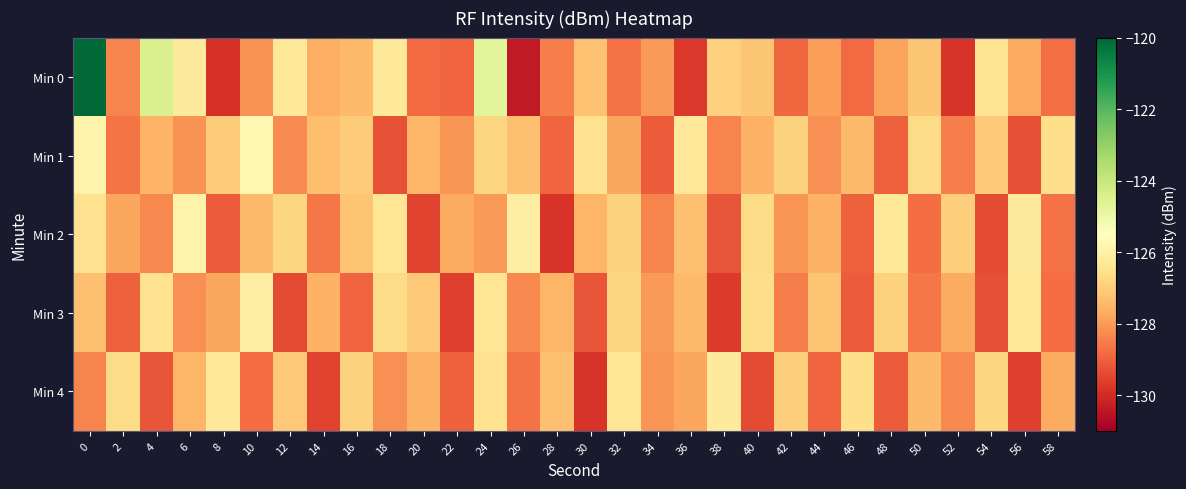

Rank the series by their maximum value, from highest to lowest.

Min 0, Min 1, Min 2, Min 3, Min 4